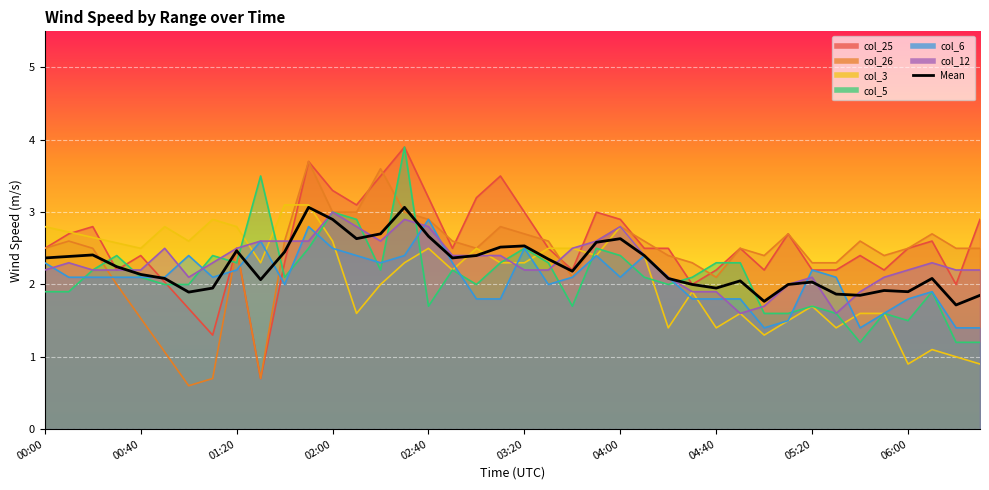

What is the minimum value shown in the chart?

1.7